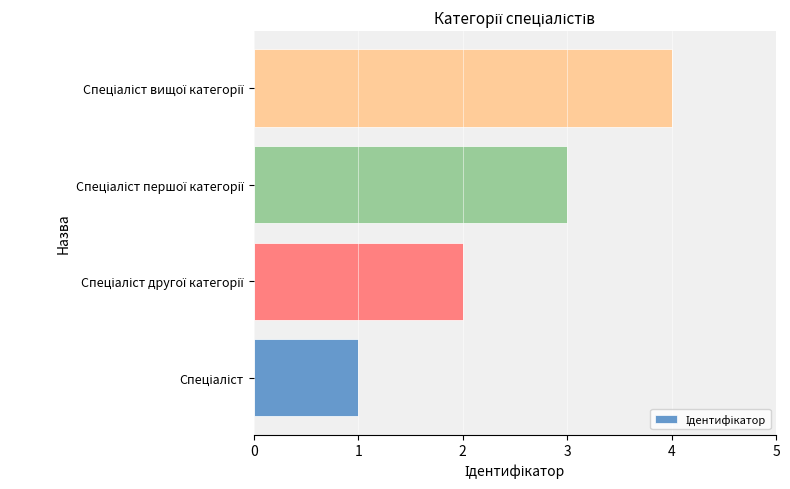

What is the greatest value displayed?

4